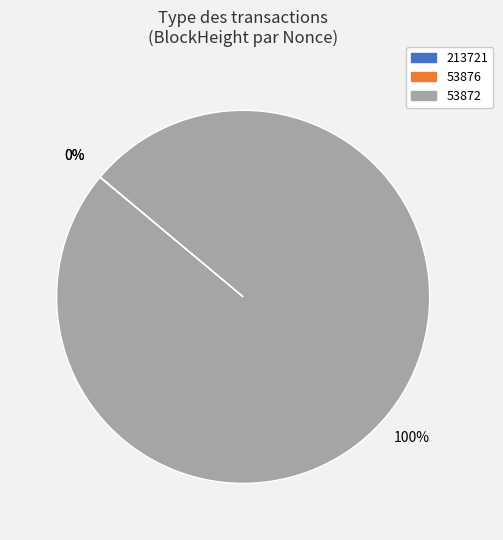

Is it true that 53872 is 100% of the pie?

True